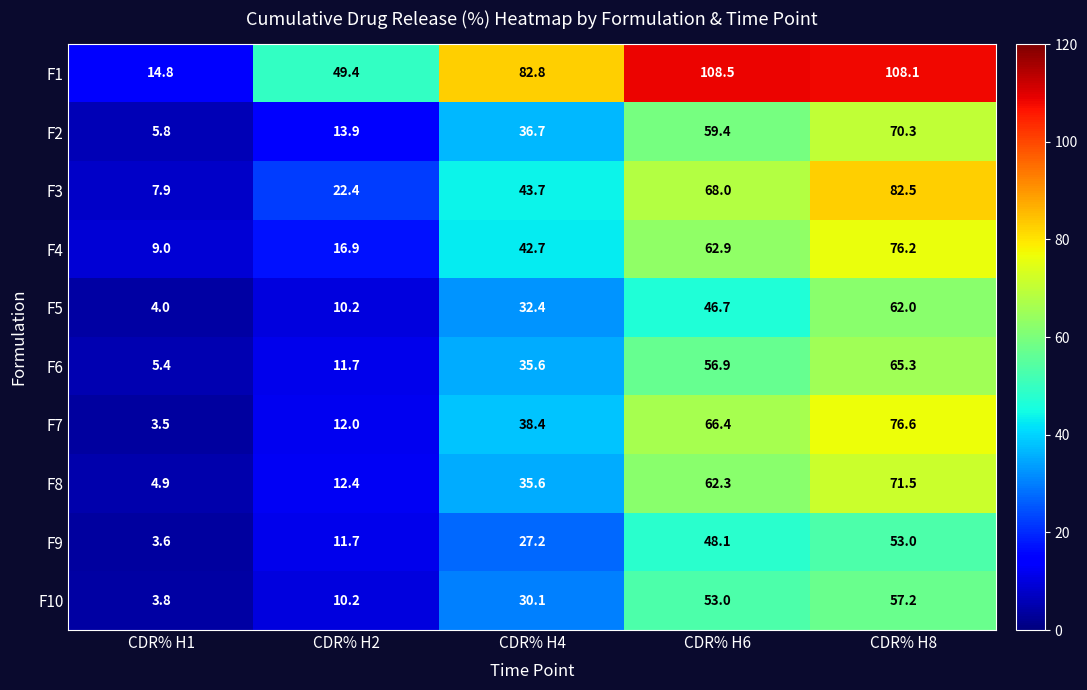

What is the average value of the F4 series?

41.5